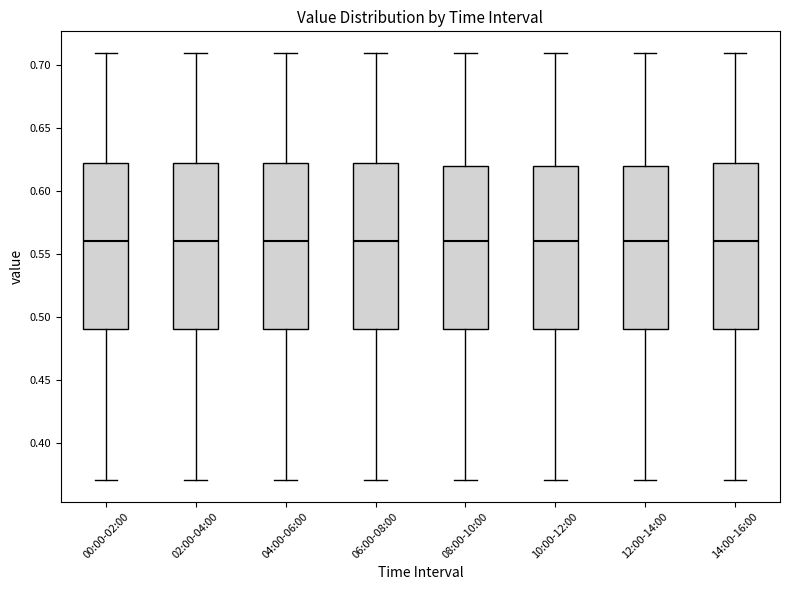

Reading left to right, transcribe this box plot: for each box, give where its median line is, the range the box spans, and where its two whiskers end, as read against the y-axis. The values are not printed on the chart, so give them approximately, as read against the axis.

00:00-02:00: median 0.560, box 0.490 to 0.625, whiskers 0.370 to 0.710
02:00-04:00: median 0.560, box 0.490 to 0.625, whiskers 0.370 to 0.710
04:00-06:00: median 0.560, box 0.490 to 0.625, whiskers 0.370 to 0.710
06:00-08:00: median 0.560, box 0.490 to 0.625, whiskers 0.370 to 0.710
08:00-10:00: median 0.560, box 0.490 to 0.620, whiskers 0.370 to 0.710
10:00-12:00: median 0.560, box 0.490 to 0.620, whiskers 0.370 to 0.710
12:00-14:00: median 0.560, box 0.490 to 0.620, whiskers 0.370 to 0.710
14:00-16:00: median 0.560, box 0.490 to 0.625, whiskers 0.370 to 0.710